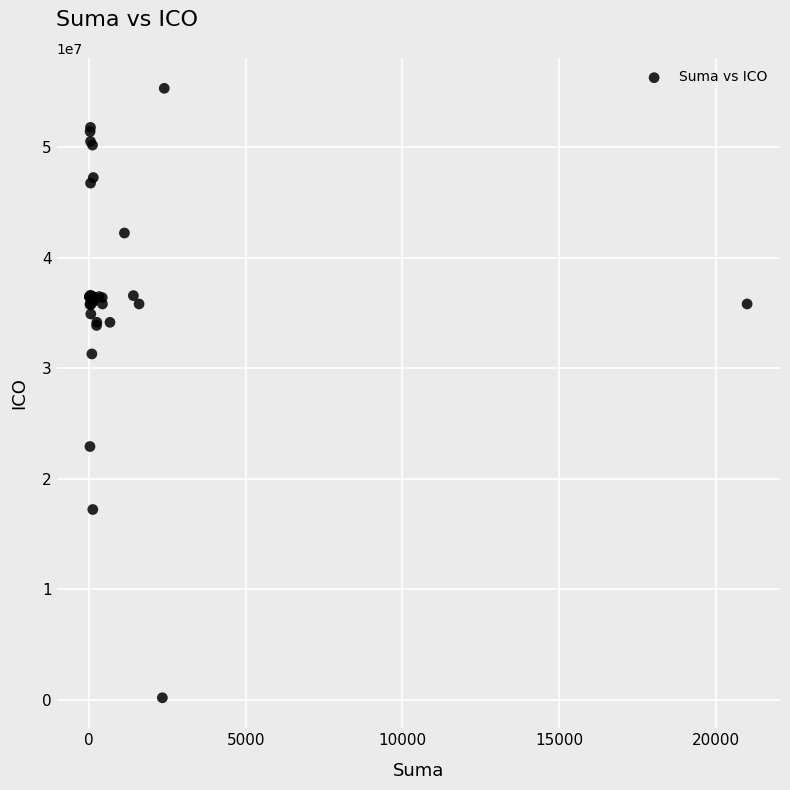

What Y value in the scatter plot is closest to 27750665?

31291228